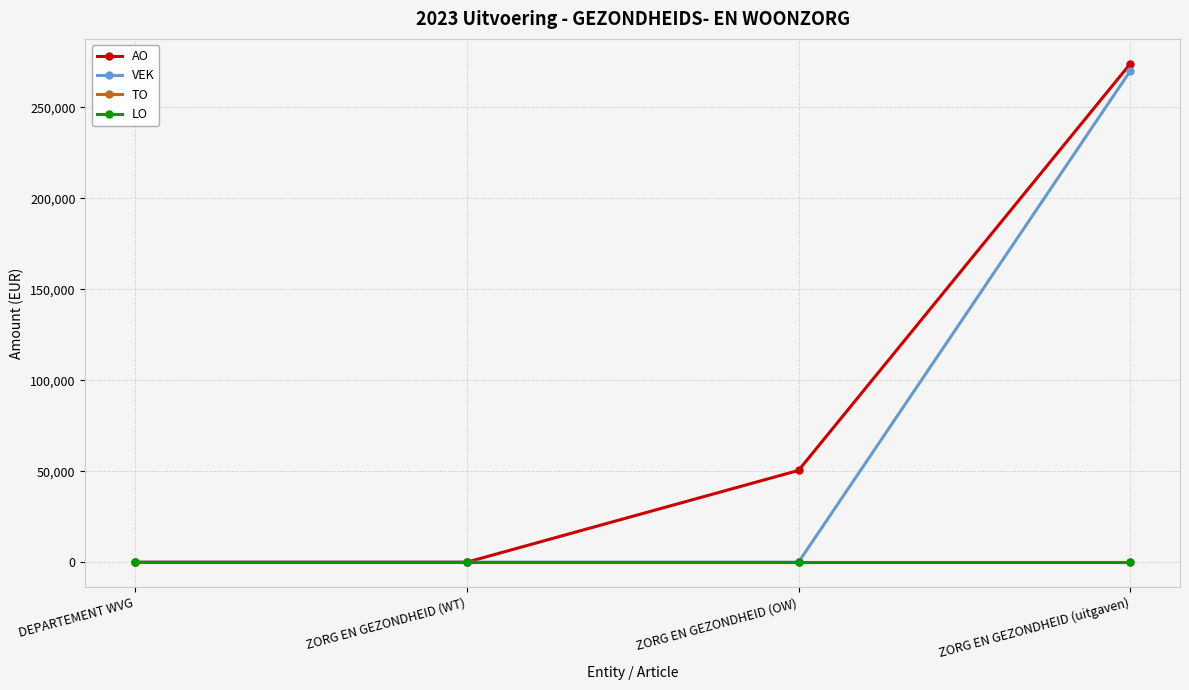

Where is VEK nearest to the value 134960?

DEPARTEMENT WVG